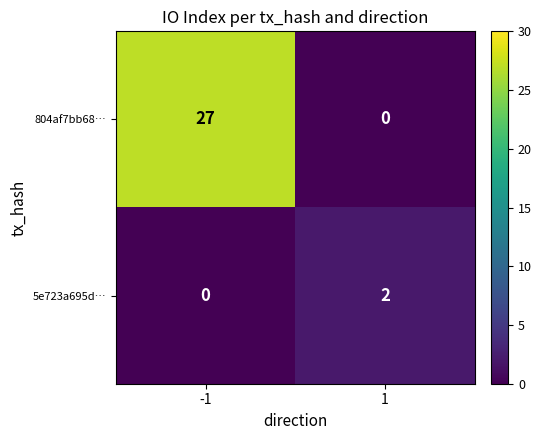

Rank the series by their average value, from lowest to highest.

5e723a695d…, 804af7bb68…